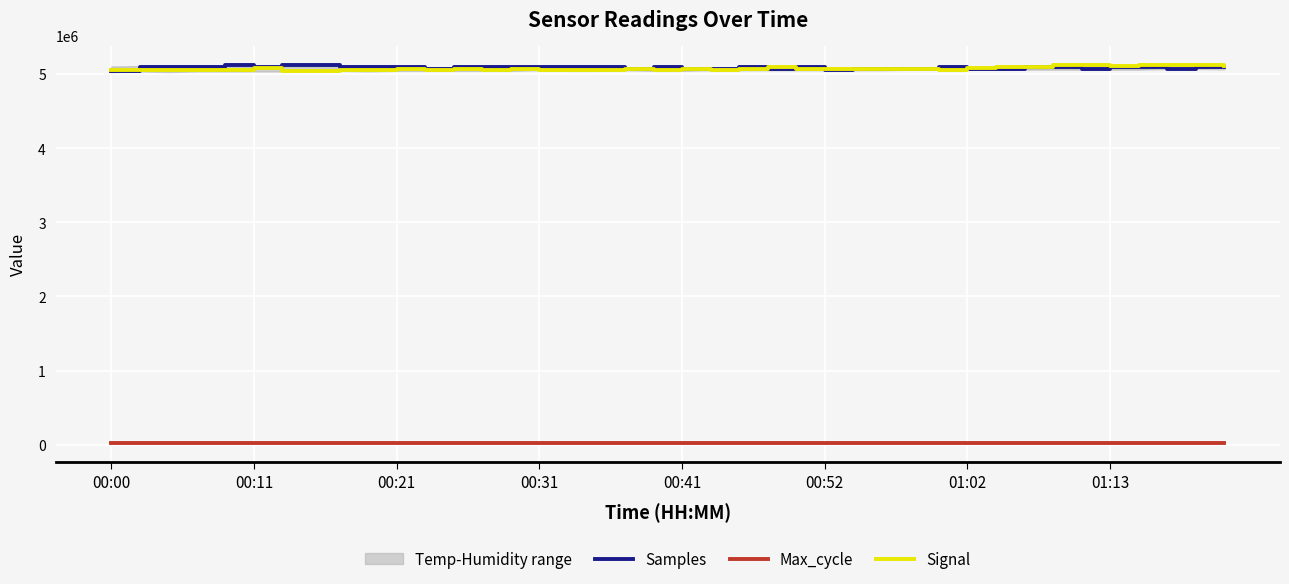

Reading left to right, extract all data points from this chart.

Samples: 5042568.0	5099802.0	5097315.0	5095646.0	5117710.0	5100418.0	5124161.0	5119169.0	5095552.0	5098660.0	5102653.0	5072745.0	5100731.0	5101330.0	5100881.0	5096414.0	5097204.0	5099950.0	5068133.0	5095478.0	5074569.0	5073947.0	5095172.0	5069824.0	5096551.0	5049709.0	5073030.0	5069249.0	5065311.0	5093848.0	5071855.0	5069859.0	5093000.0	5092456.0	5072960.0	5096998.0	5098101.0	5066972.0	5093235.0	5097095.0
Max_cycle: 20331.0	20138.0	20052.0	20064.0	20285.0	19936.0	20078.0	20489.0	20037.0	20052.0	20032.0	20288.0	20502.0	20453.0	20028.0	20032.0	20021.0	20032.0	20025.0	20082.0	20622.0	20559.0	20338.0	20033.0	20029.0	20074.0	20169.0	20525.0	20097.0	20043.0	20029.0	20456.0	20029.0	20099.0	20148.0	20028.0	20043.0	20659.0	20467.0	20094.0
Signal: 5059224.1	5053396.1	5059224.1	5059224.1	5053396.1	5076708.4	5047568.0	5047568.0	5059224.1	5059224.1	5065052.2	5059224.1	5065052.2	5053396.1	5065052.2	5059224.1	5059224.1	5059224.1	5065052.2	5059224.1	5070880.3	5059224.1	5065052.2	5100020.6	5070880.3	5070880.3	5065052.2	5065052.2	5065052.2	5059224.1	5076708.4	5100020.6	5094192.6	5123332.9	5123332.9	5105848.7	5117504.9	5117504.9	5129161.0	5105848.7